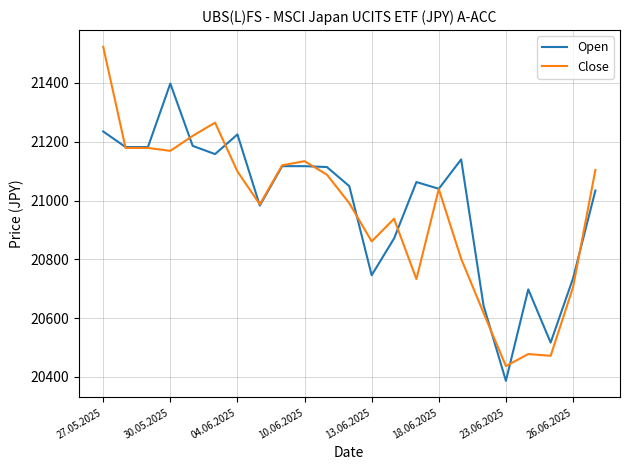

Rank the series by their maximum value, from highest to lowest.

Close, Open